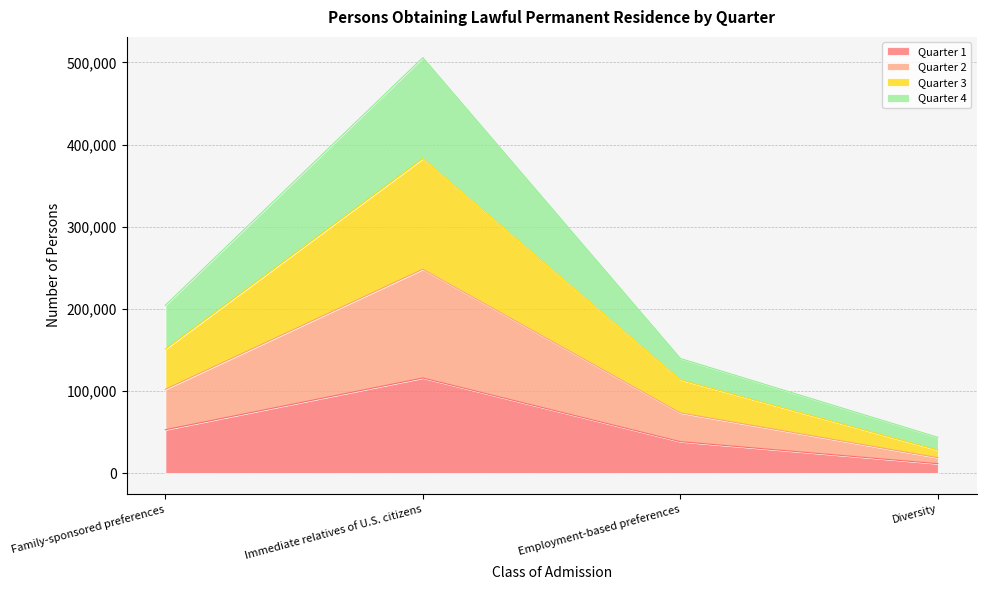

What position from the left is Family-sponsored preferences?

1